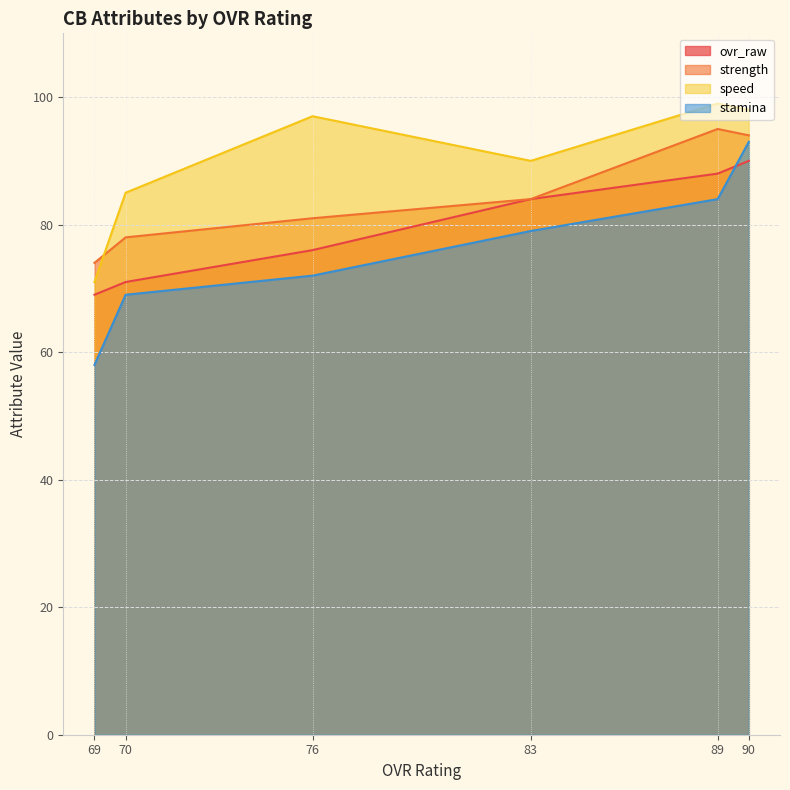

Is the value of speed at 83 greater than the value of stamina at 76?

Yes